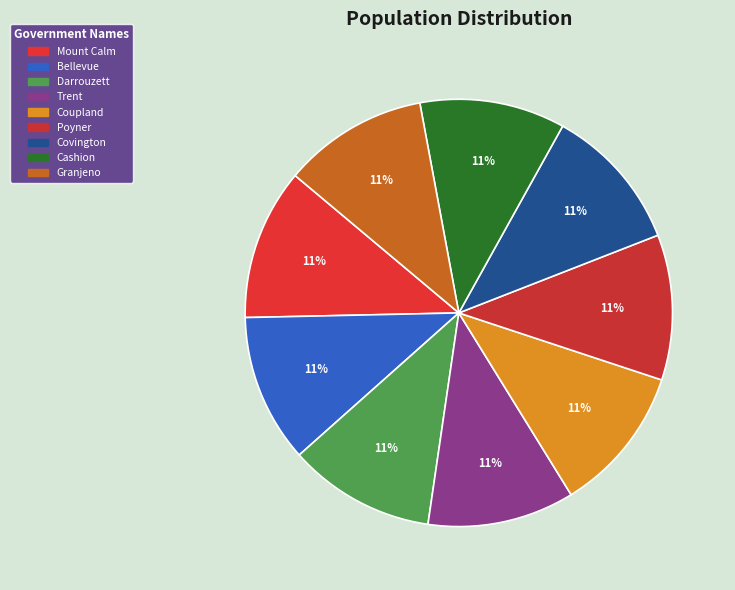

How many segments does this pie chart have?

9